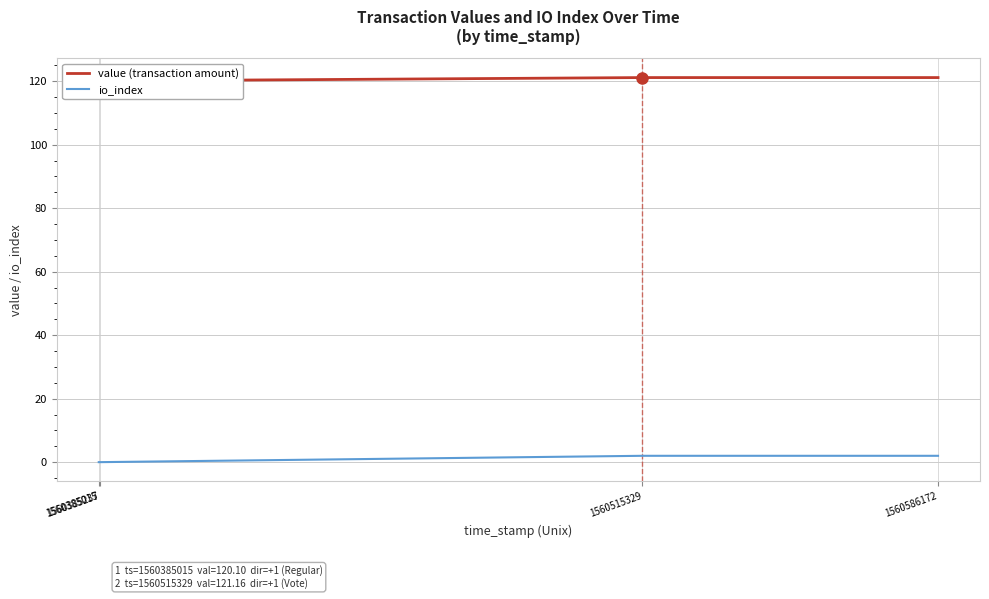

At which category is the sum across all series the highest?

1560515329